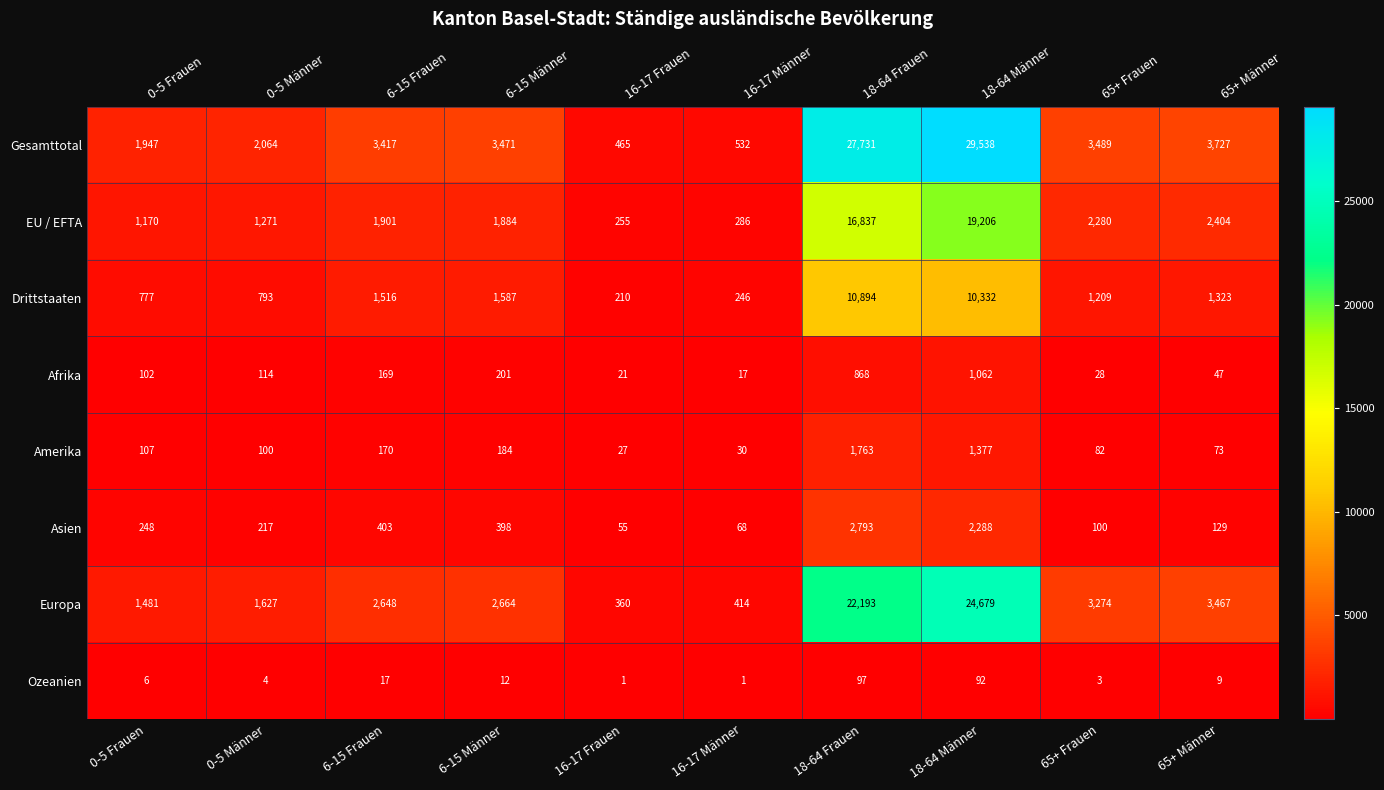

Which series has the largest range (max minus min)?

Gesamttotal